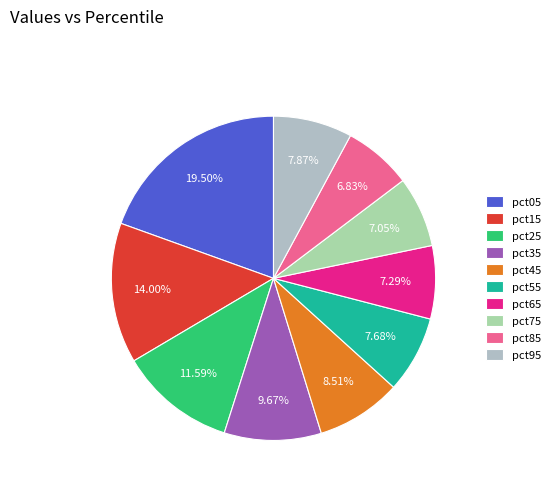

What is the smallest slice in the pie chart?

pct85